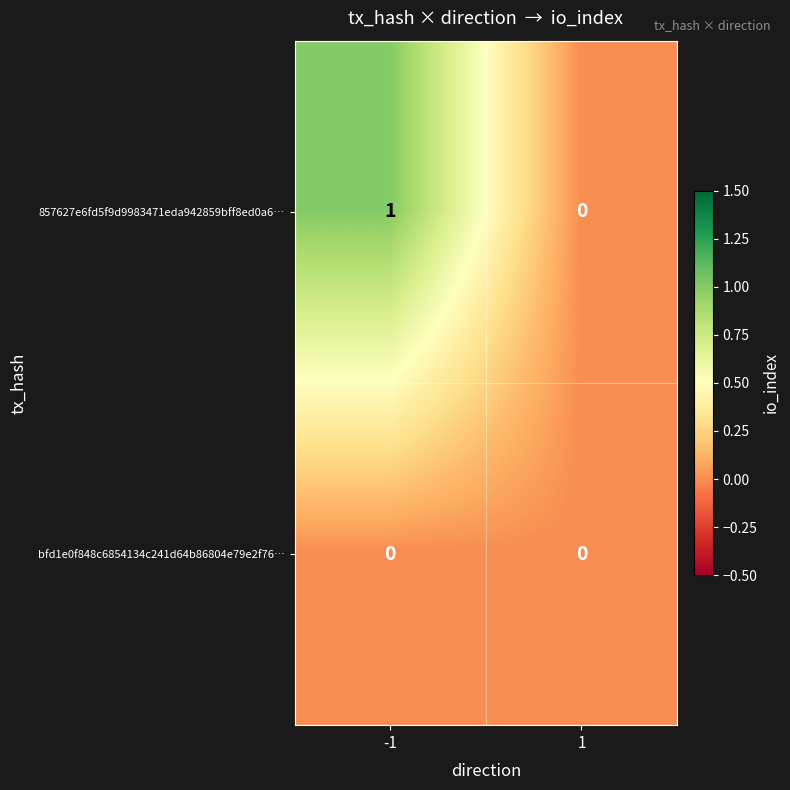

Which series has the largest total across all categories?

857627e6fd5f9d9983471eda942859bff8ed0a6…